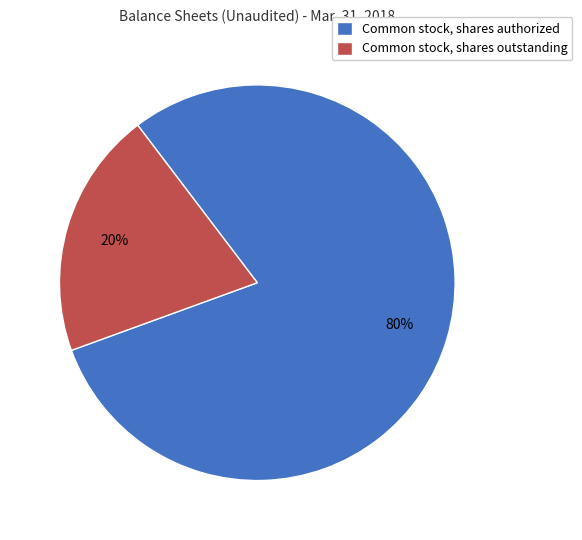

To the nearest percent, what is the difference between the Common stock, shares outstanding and Common stock, shares authorized slice percentages?

60%